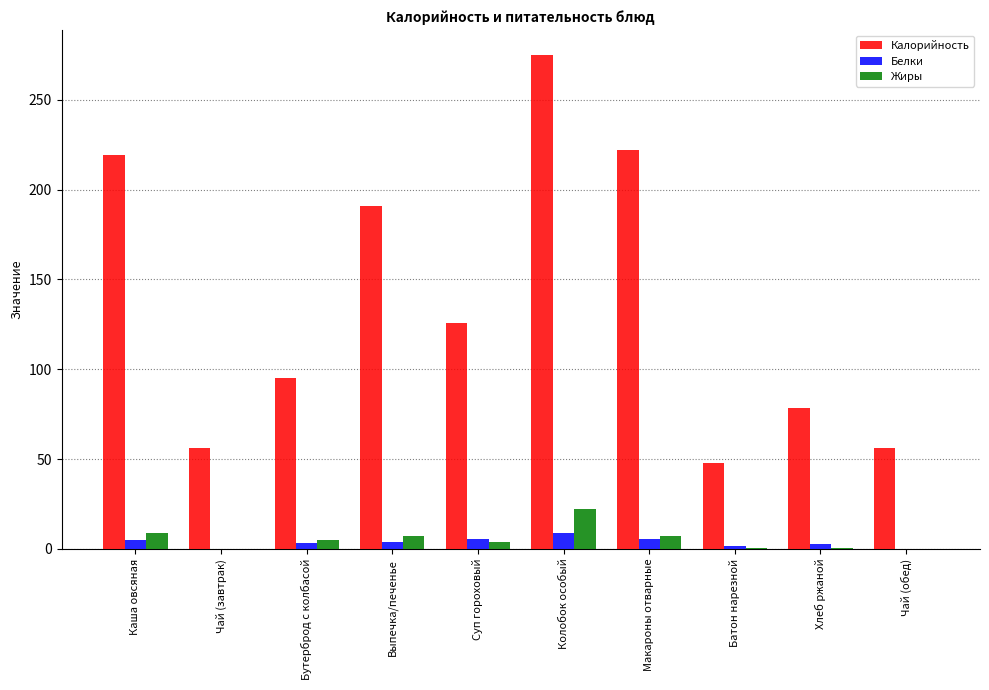

The value of Калорийность at Чай (завтрак) is 95.0. True or false?

False